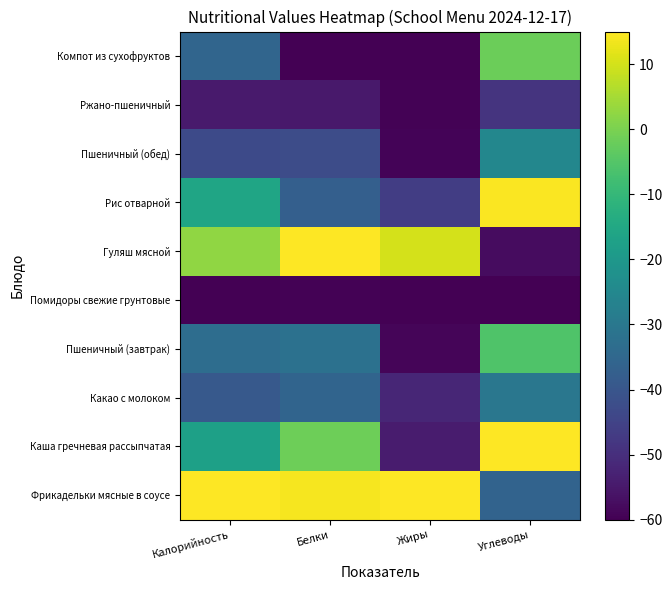

Which category has the highest value across all series?

Калорийность